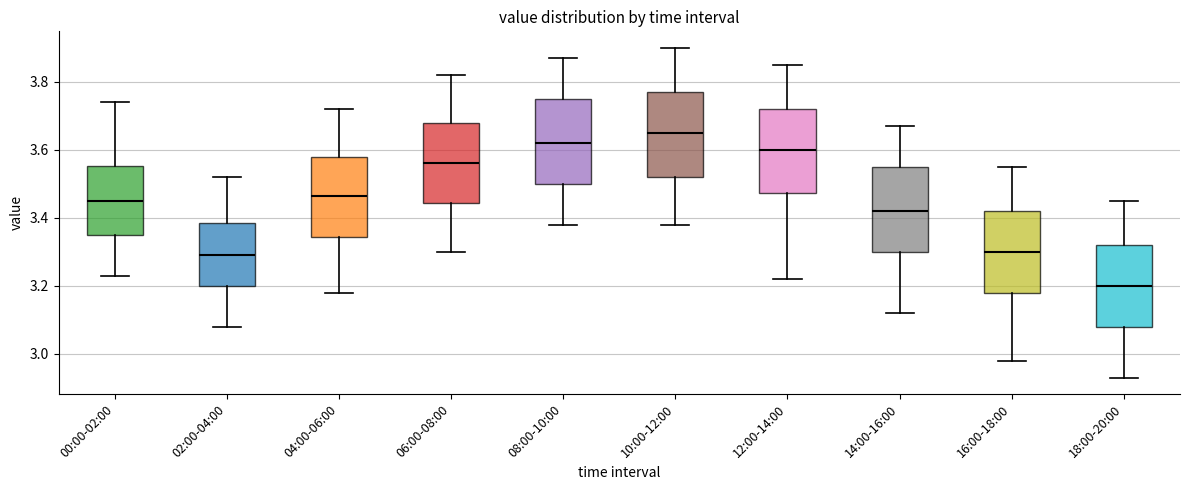

Where does the lower whisker of the box for 10:00-12:00 end on the y-axis? The values are not printed on the chart, so give them approximately, as read against the axis.

3.38